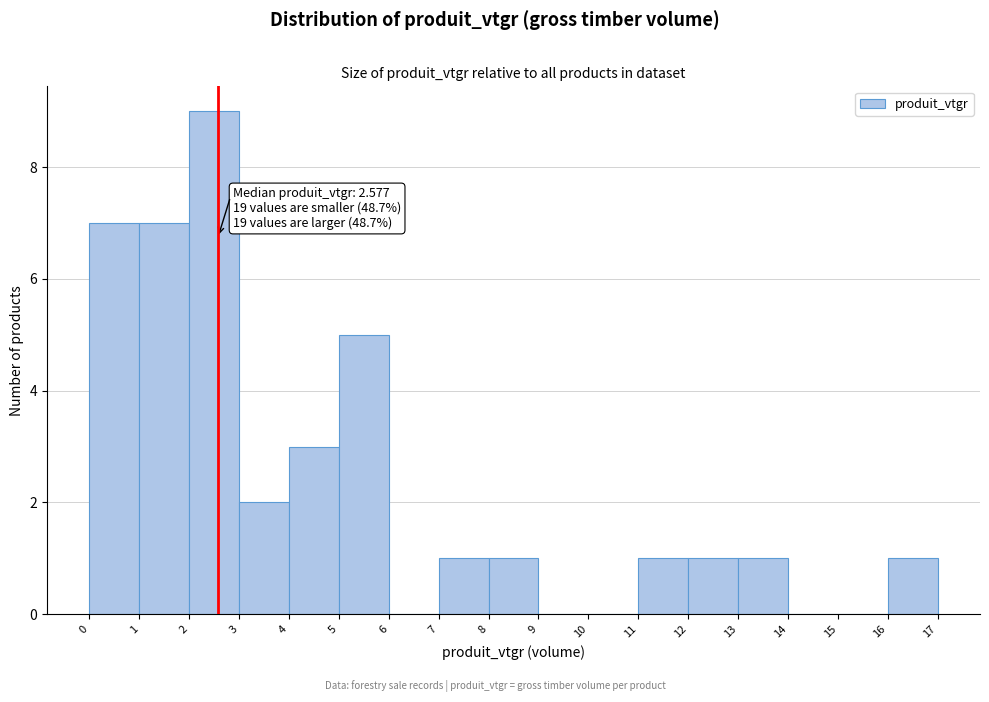

Which range on the x-axis has the tallest bar?

2 to 3